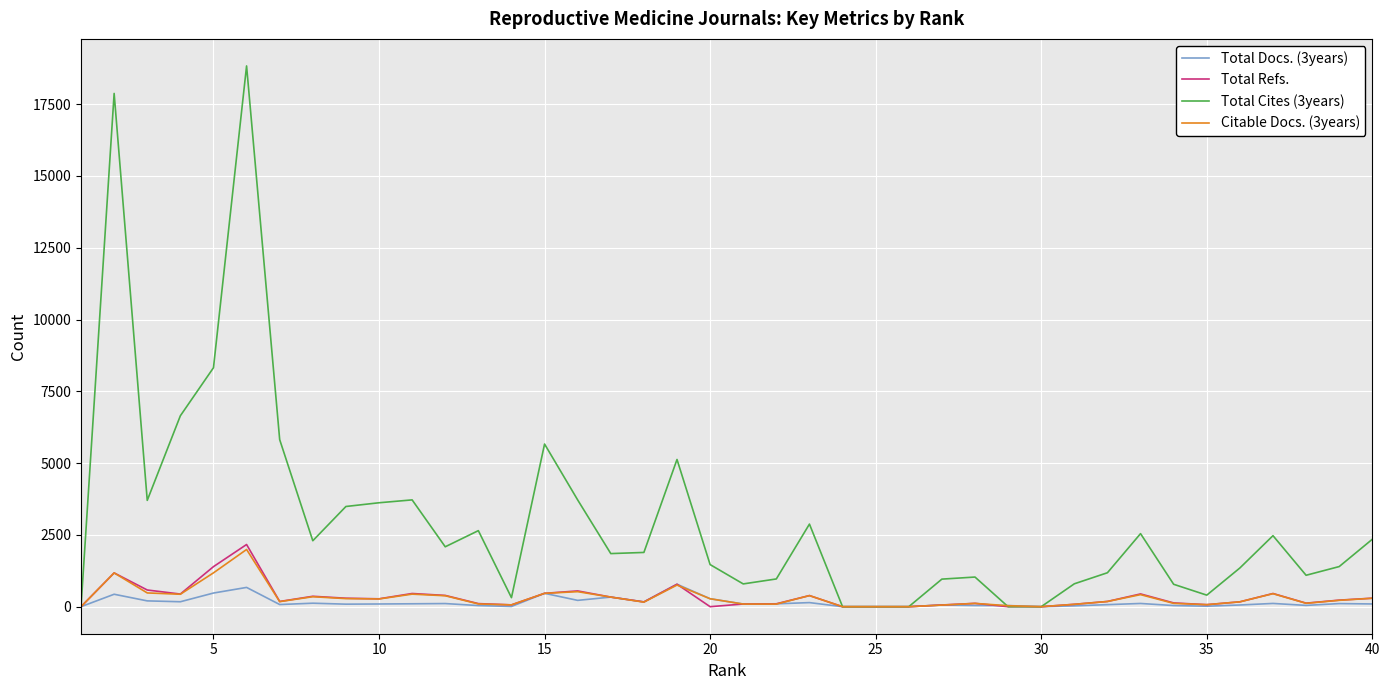

Count the number of categories in the chart.

40